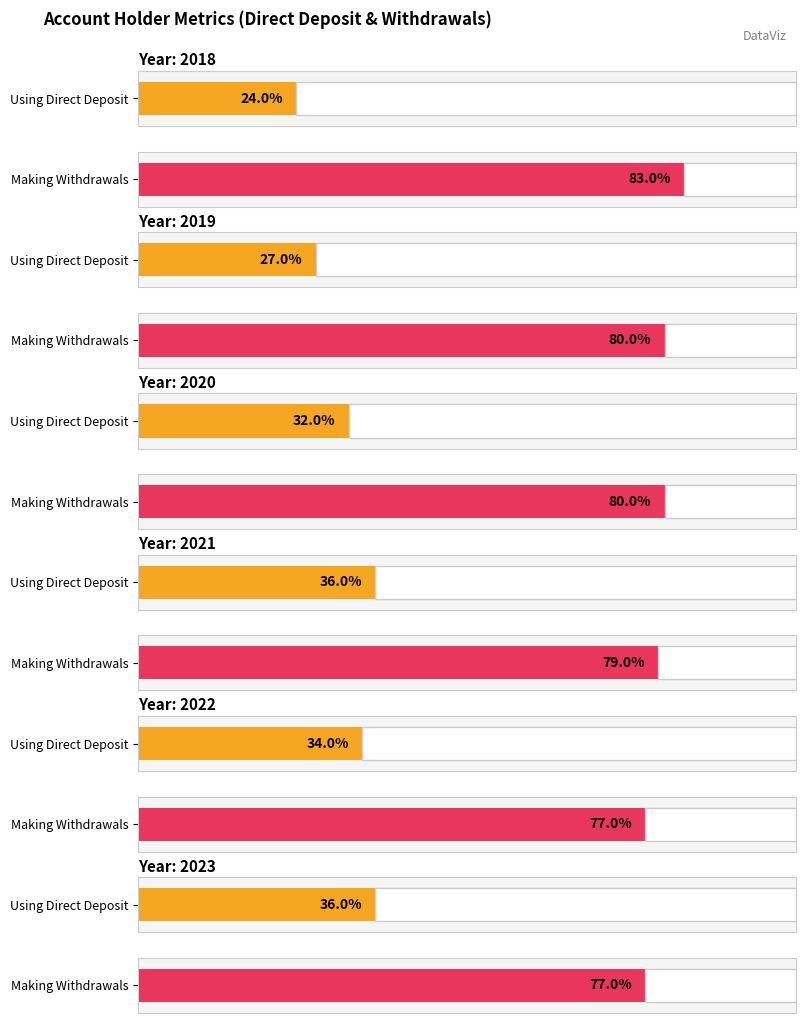

Is it true that 2019 equals 0.8 at Account Holders Making Withdrawals?

True